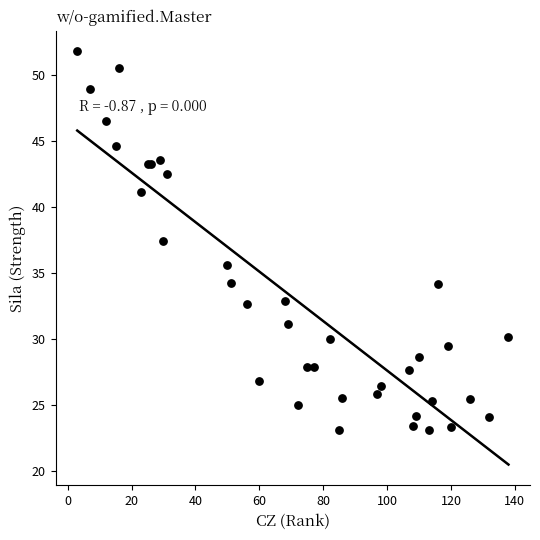

What Y value in the scatter plot is closest to 37?

37.4